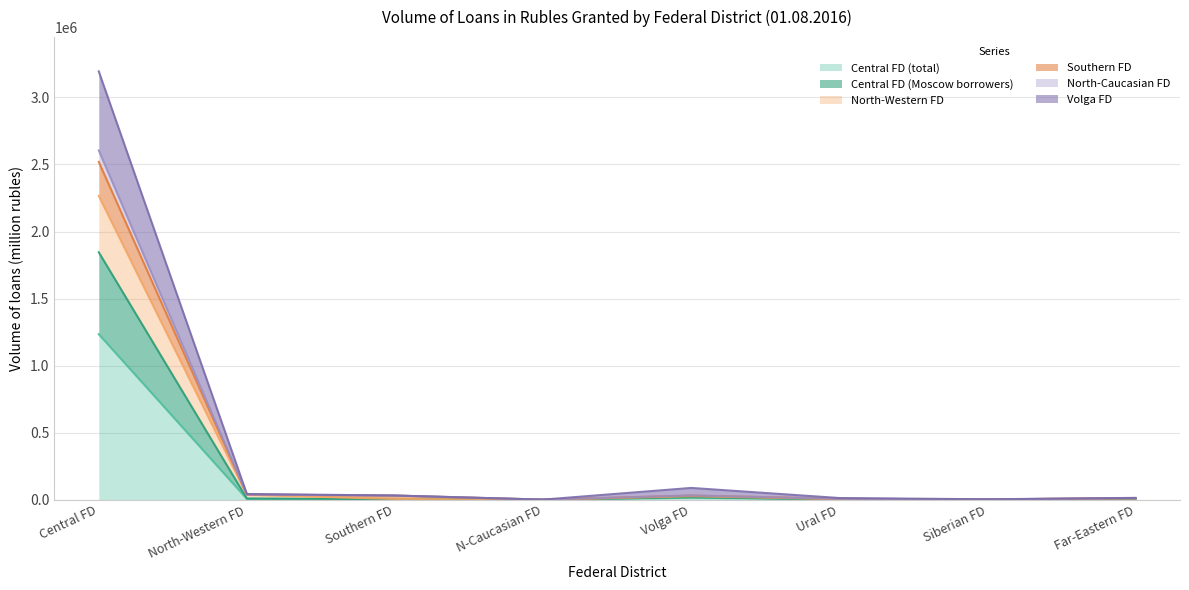

At which category is the sum across all series the highest?

Central FD